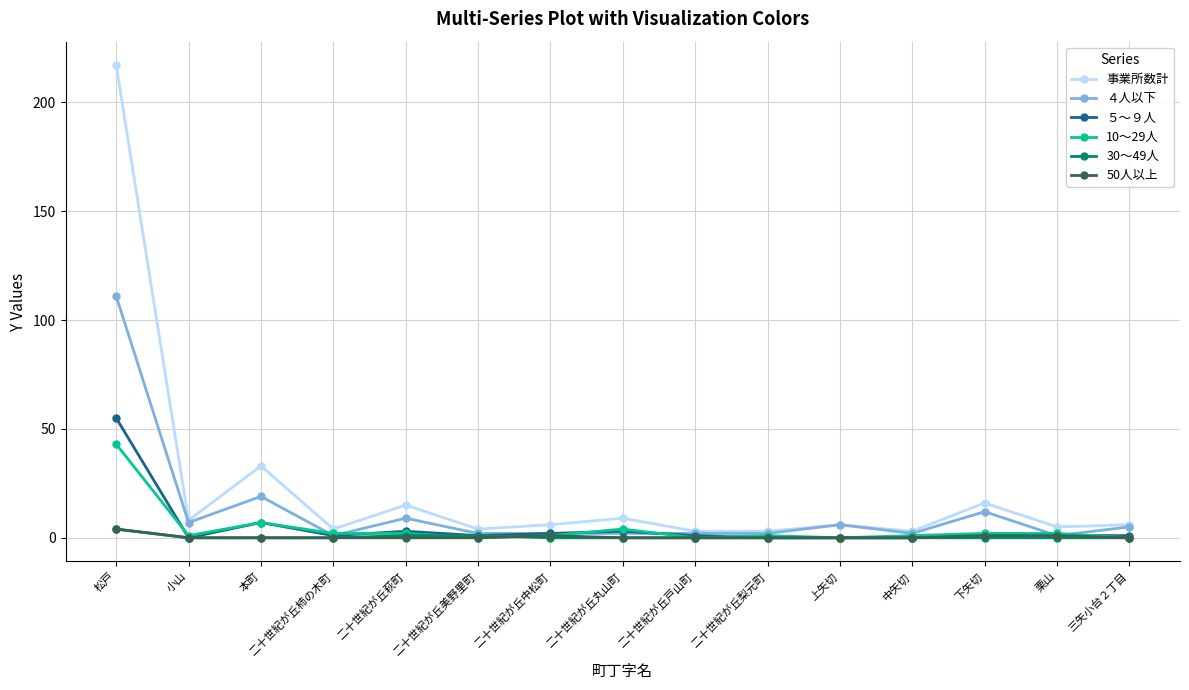

Which category has the highest value across all series?

松戸